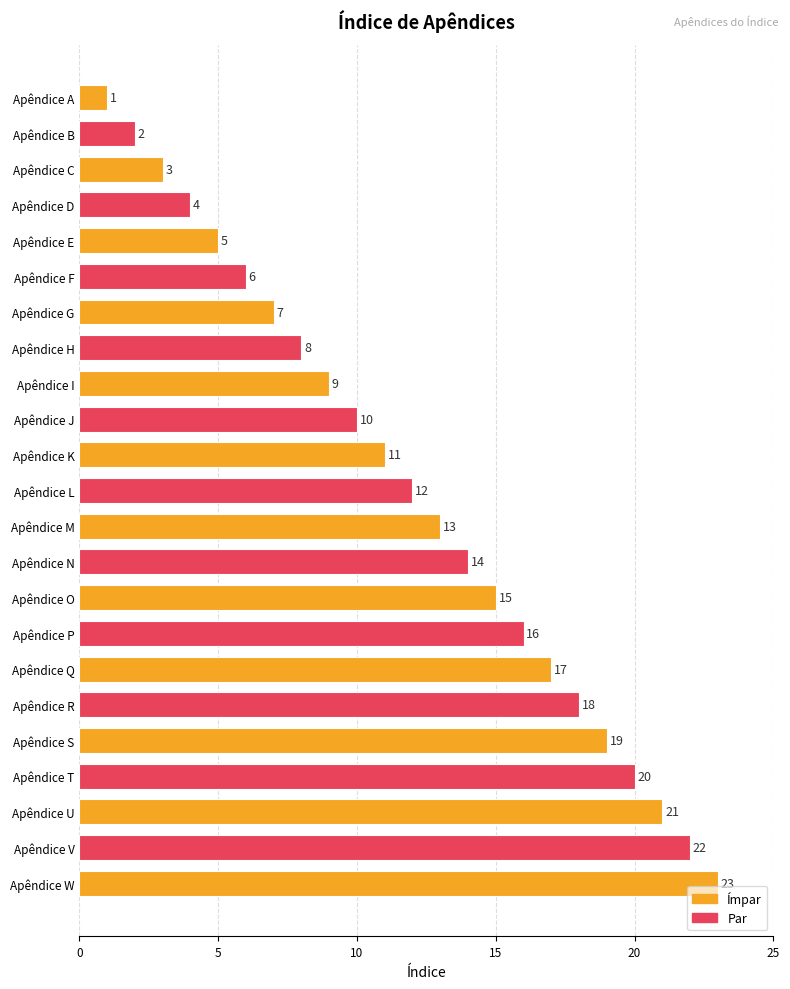

What is the value of the 15th bar from the top?

15